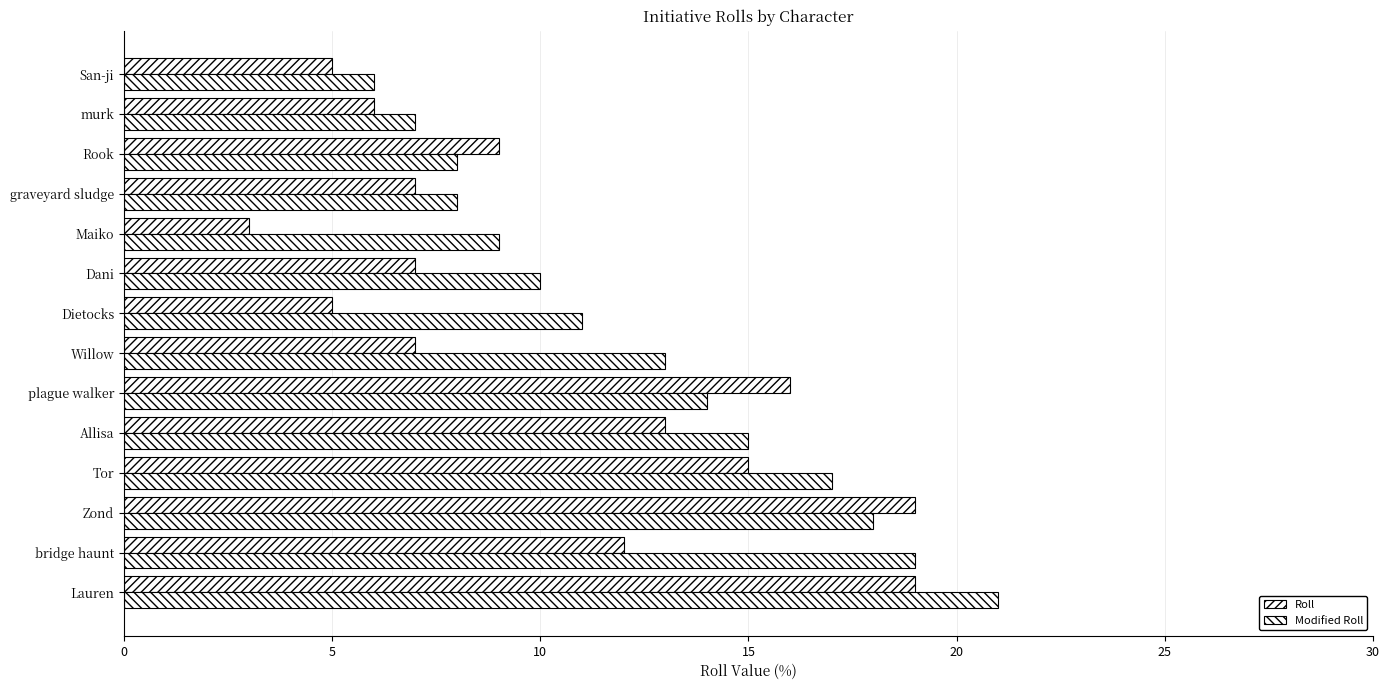

What is the average value of the Modified Roll series?

13